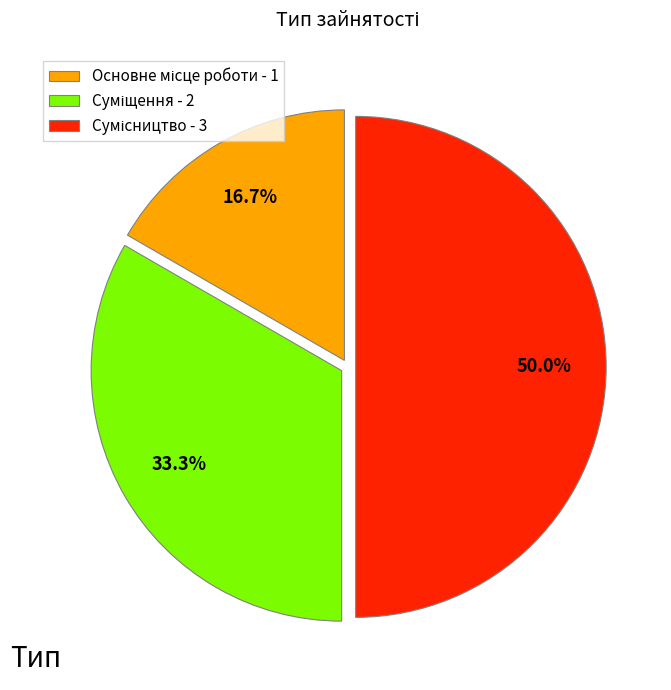

How many segments does this pie chart have?

3